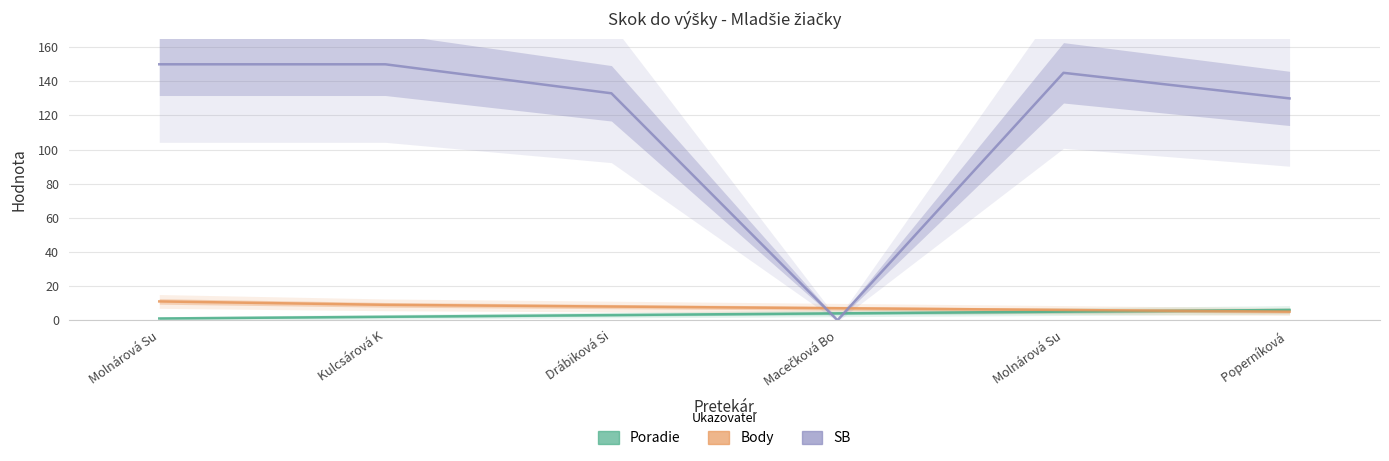

At which label is Body closest to 8?

Drábiková Si